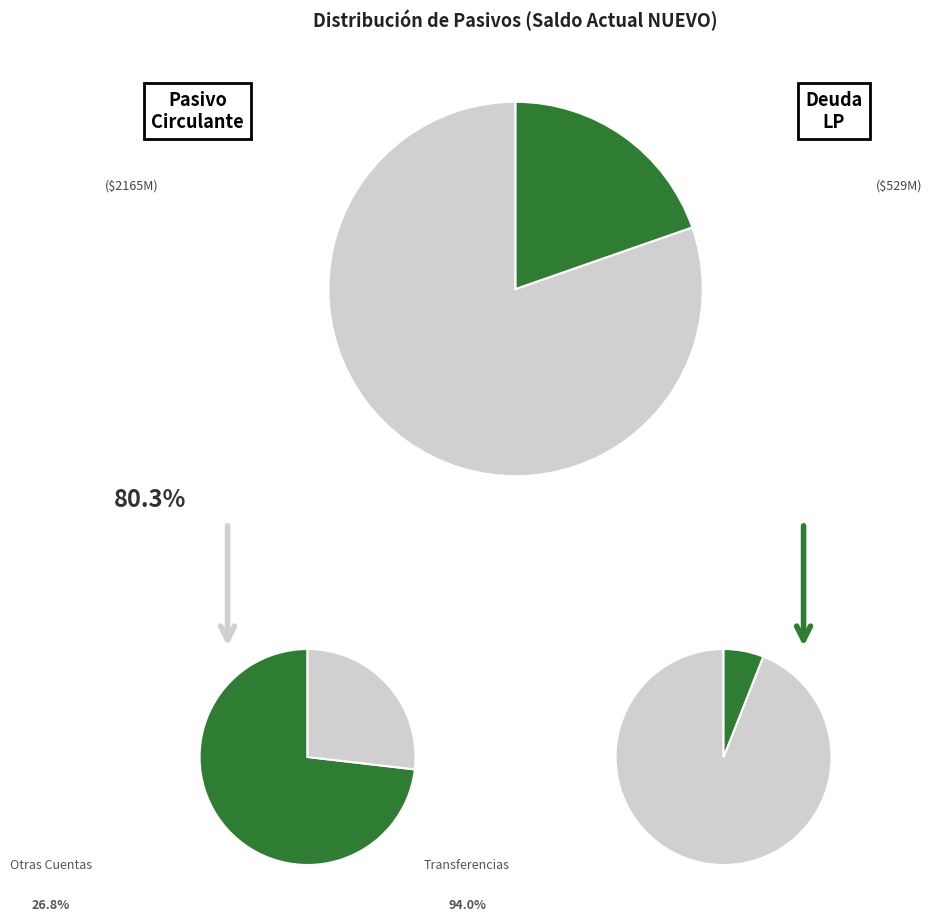

How many slices are in this pie chart?

6